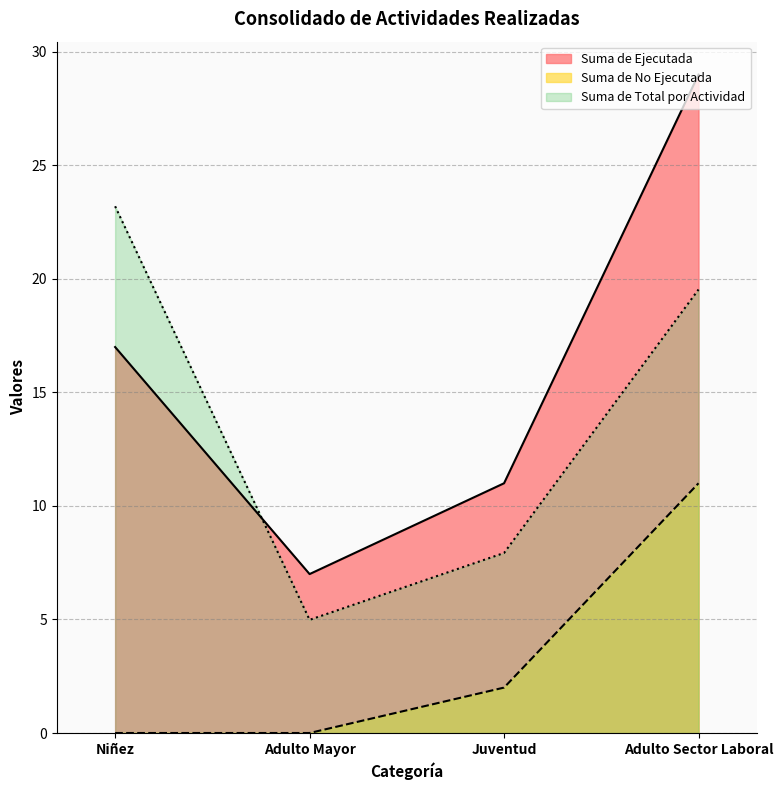

Which series has the largest total across all categories?

Suma de Ejecutada